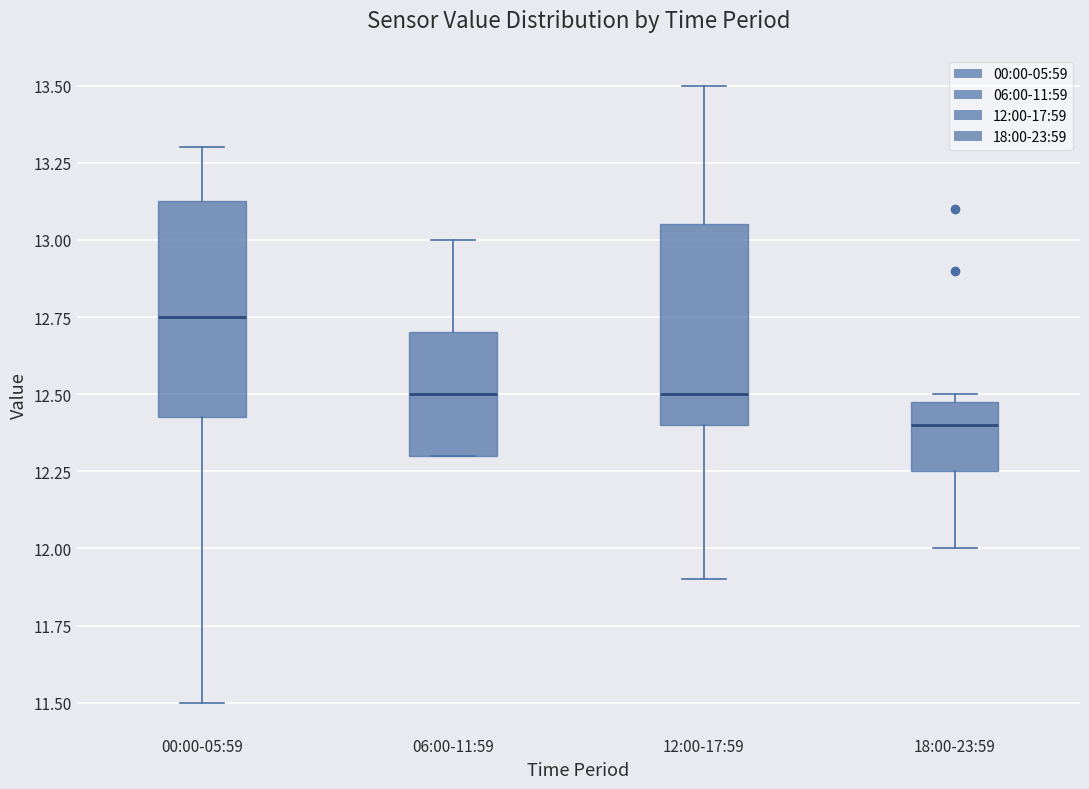

Where is the upper edge of the box for 12:00-17:59 on the y-axis? The values are not printed on the chart, so give them approximately, as read against the axis.

13.05